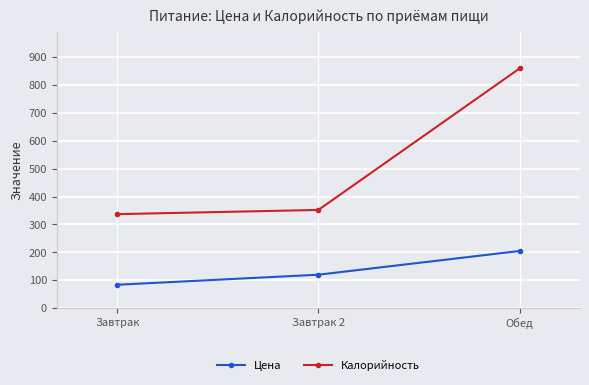

What is the value of the Калорийность point at the 2nd from the left?

352.0